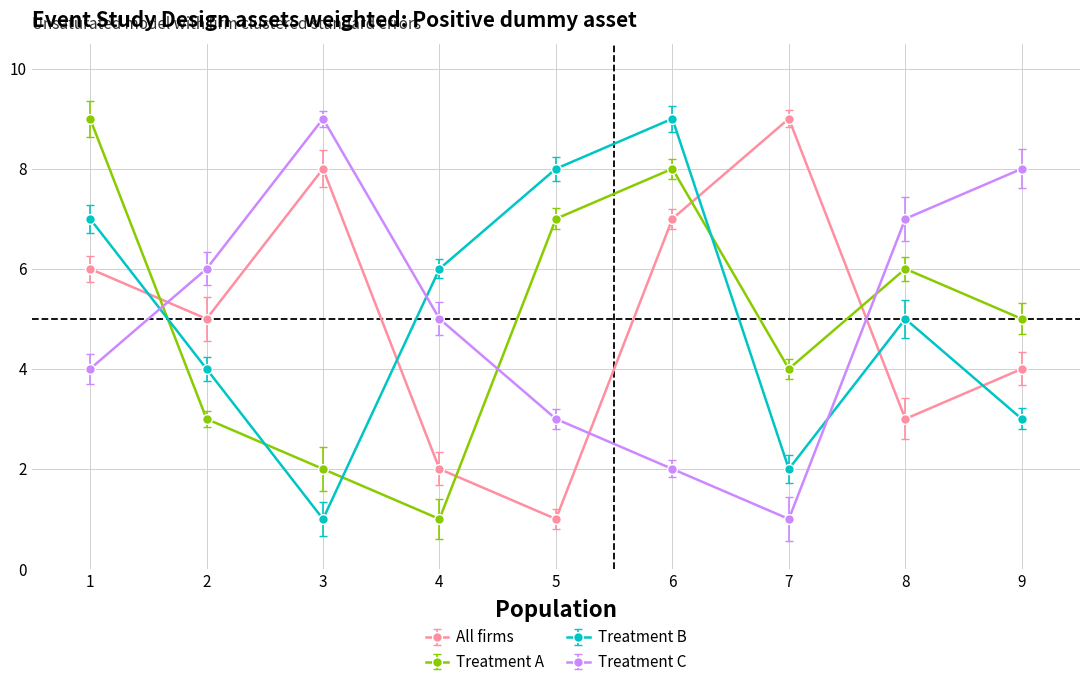

What is the maximum value shown in the chart?

9